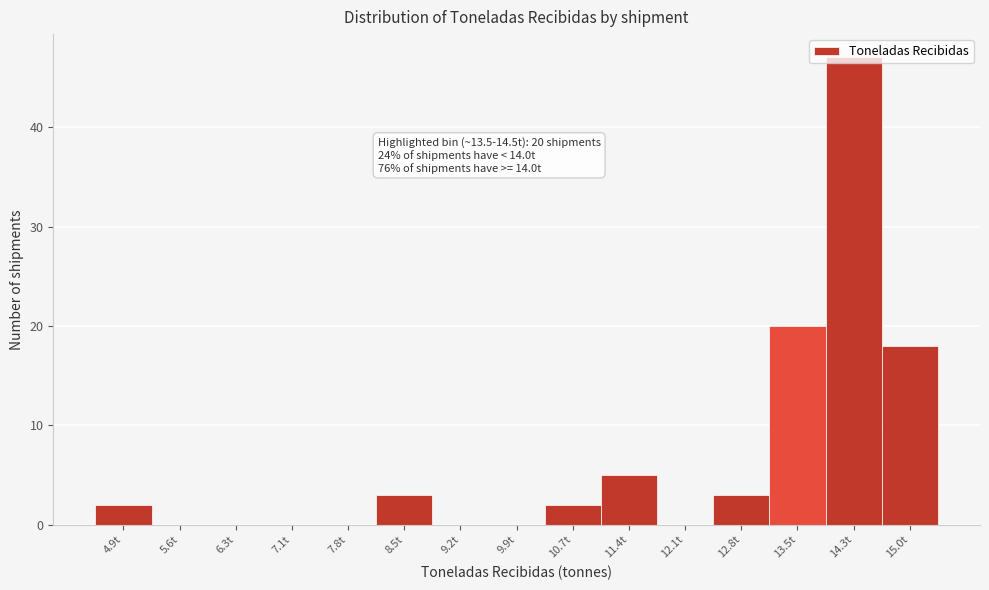

What is the sum of the values at 9.2t and 13.5t?

20